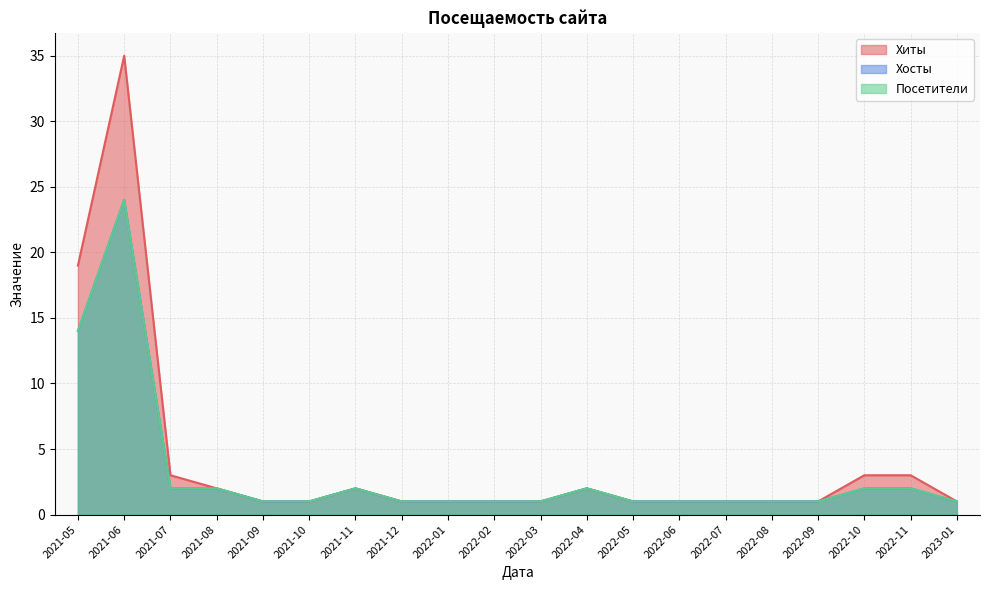

What is the greatest value displayed?

35